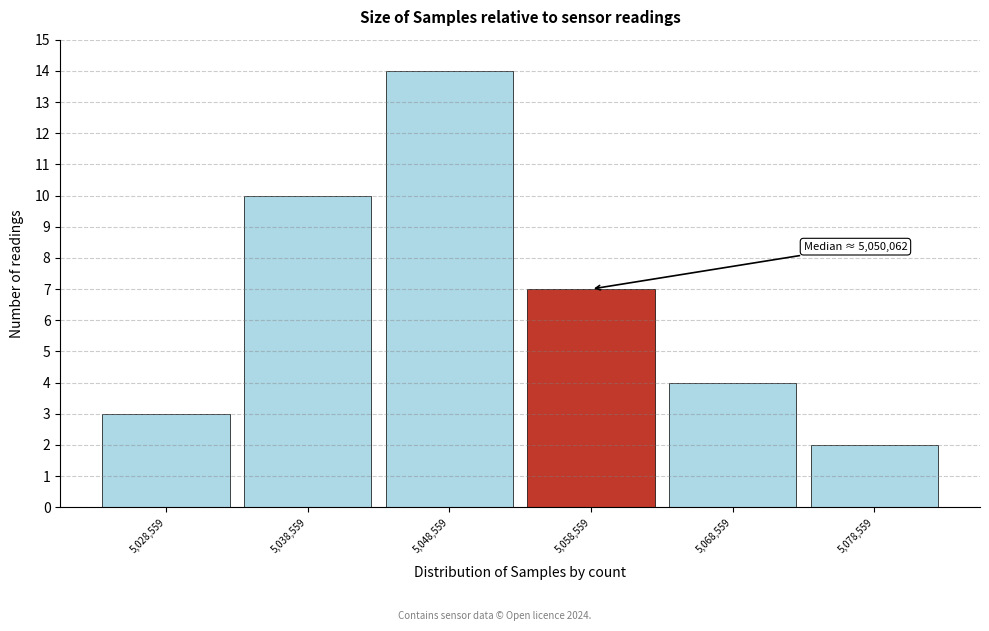

Reading left to right, transcribe all the data shown in this chart.

3	10	14	7	4	2